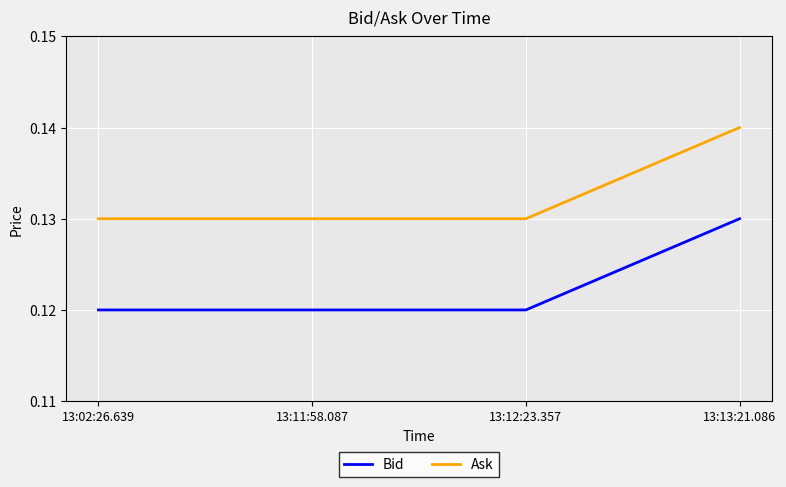

True or false: Bid has a value of 0.0 at 13:02:26.639.

False